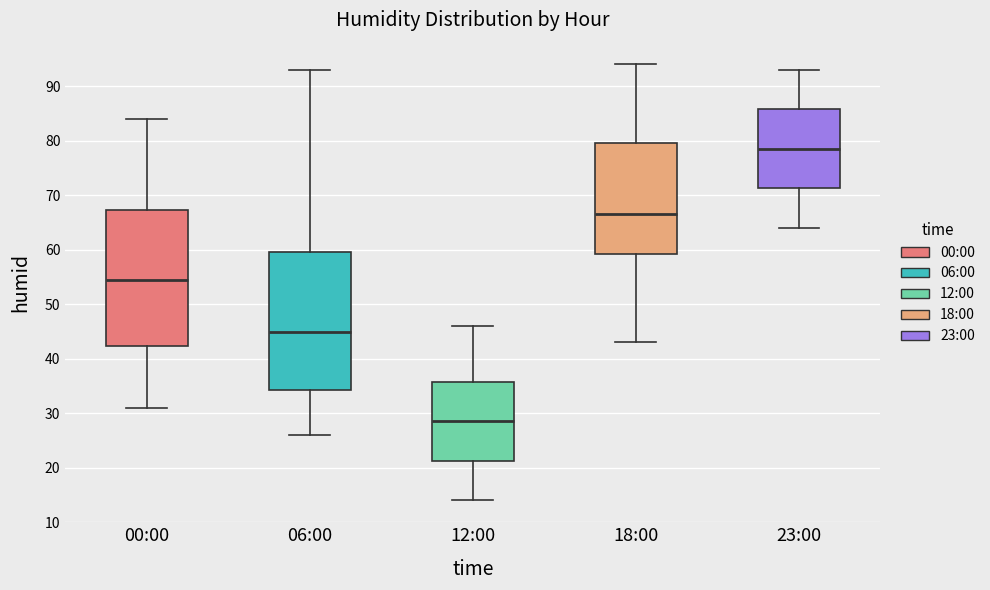

Which box's median line is the lowest?

12:00